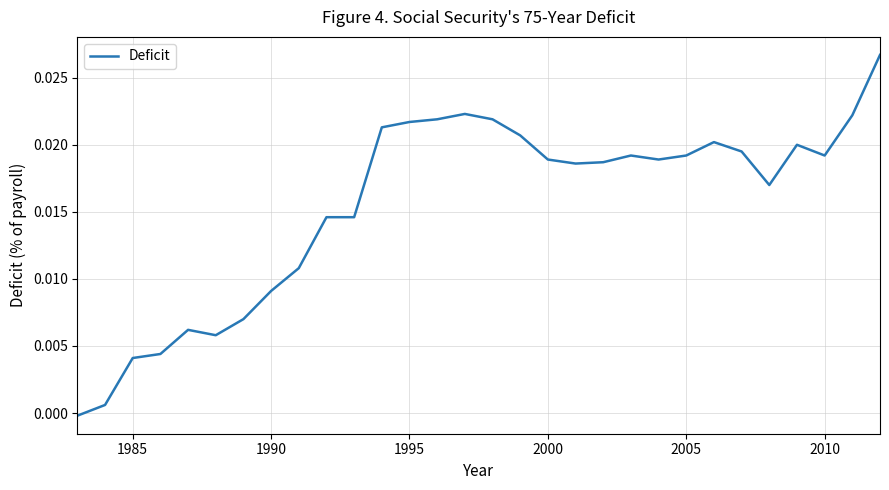

Is this an area chart (filled region under the line)?

No